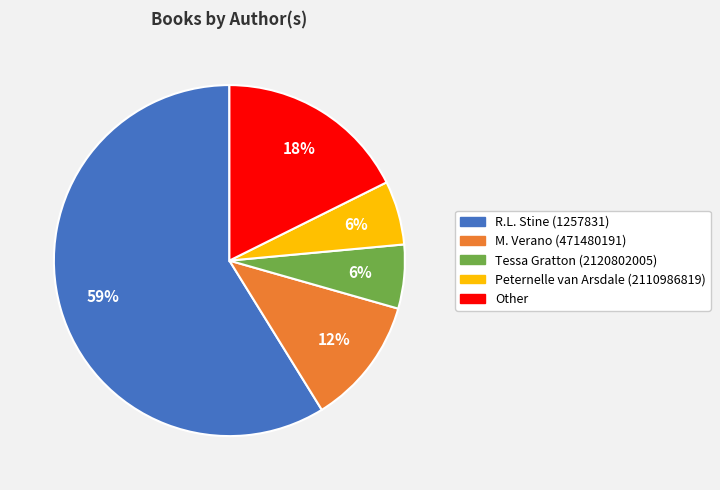

What percentage is the Other slice, to the nearest percent?

18%